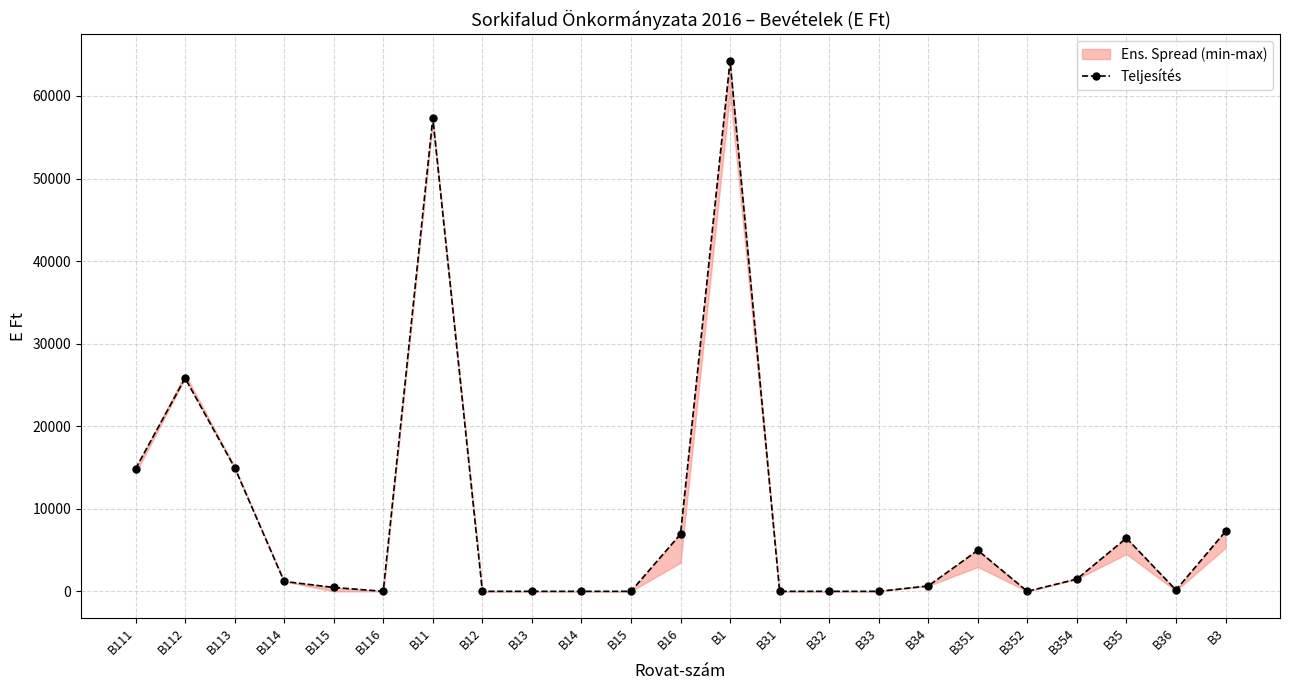

The chart shows a value of 2003 at B16. True or false?

False